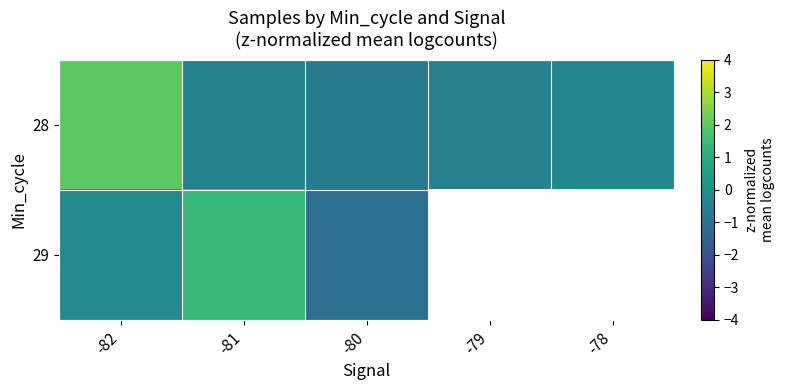

What is the spread (max minus min) of values at -81?

1.8